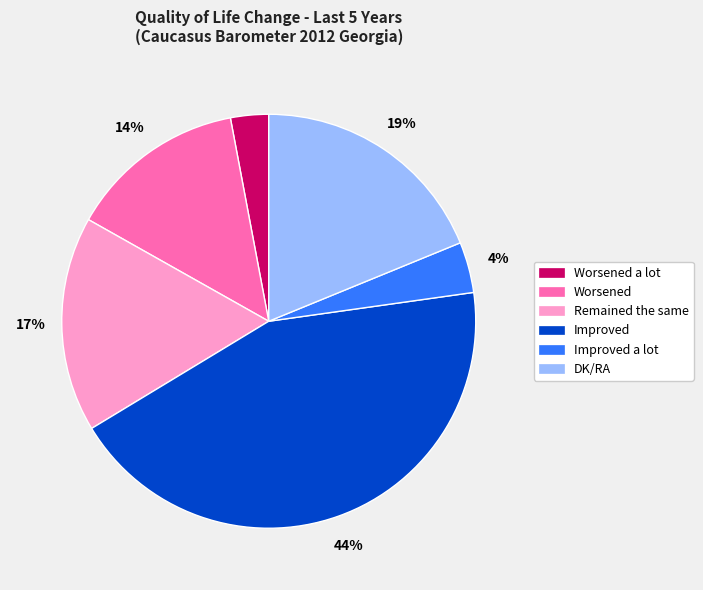

Is there any slice that represents more than half of the pie?

No